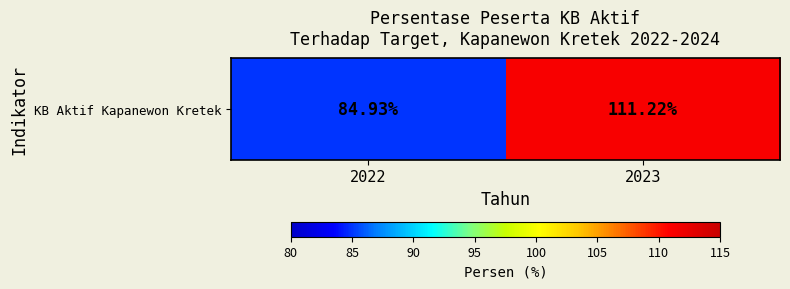

What is the change in value from 2022 to 2023?

+26.3